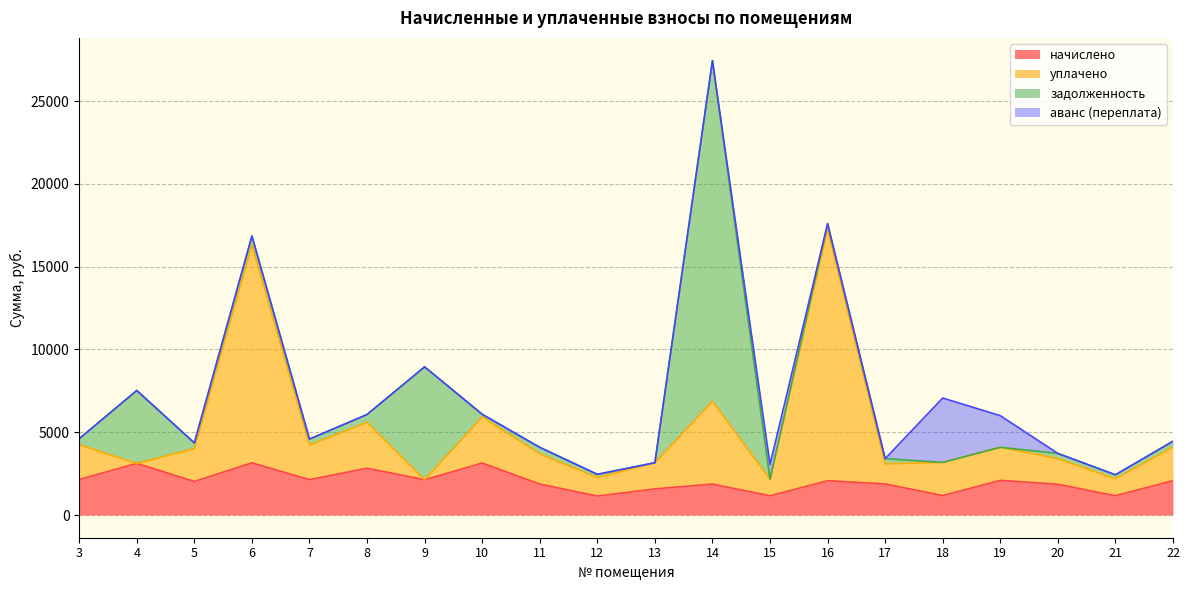

Which series changed the most between 4 and 8?

уплачено